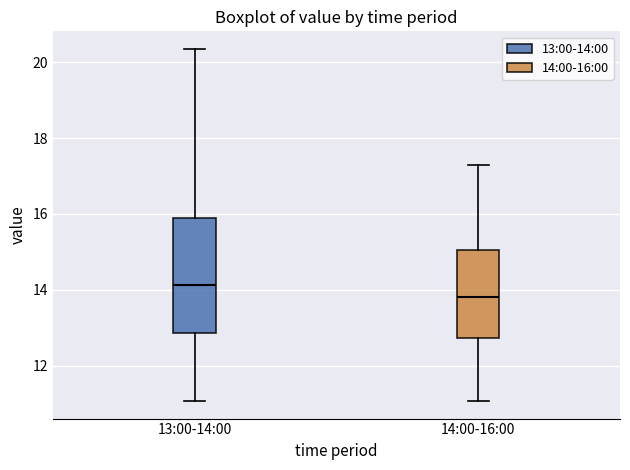

Where is the lower edge of the box for 14:00-16:00 on the y-axis? The values are not printed on the chart, so give them approximately, as read against the axis.

12.8